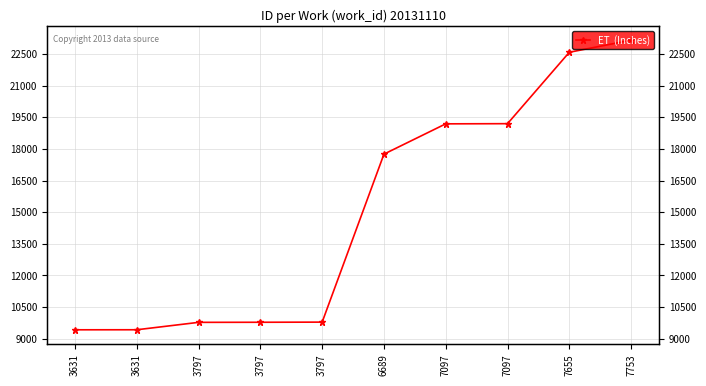

What is the difference between the second highest and minimum values?

13154